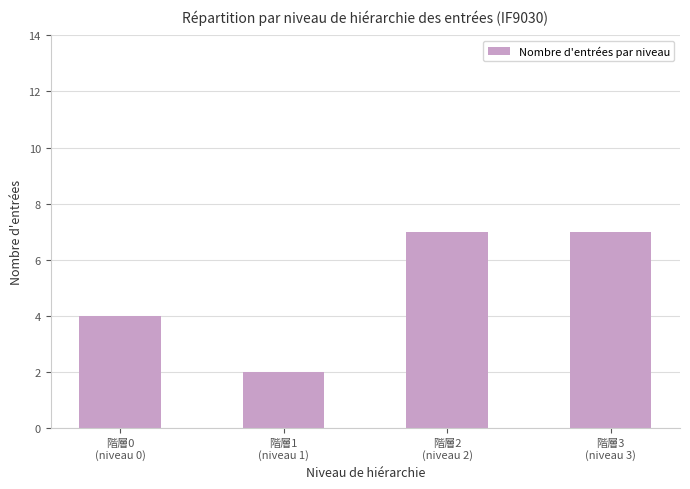

Reading right to left, list all the values displayed in this chart.

7	7	2	4